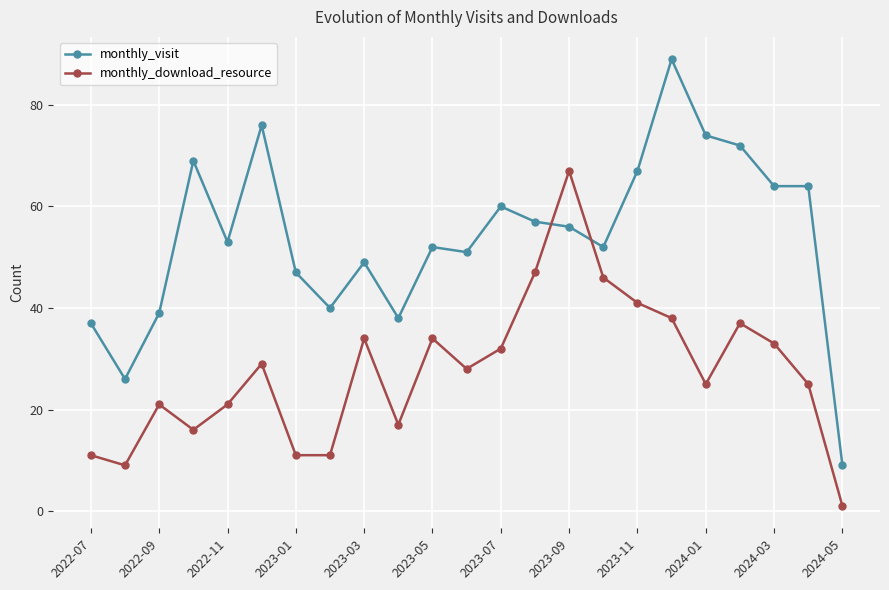

Which series has the widest spread of values?

monthly_visit